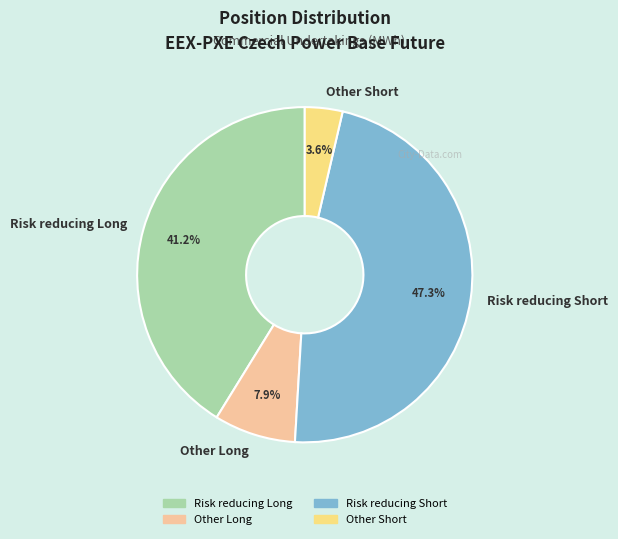

Rank the categories by value from highest to lowest.

Risk reducing Short, Risk reducing Long, Other Long, Other Short